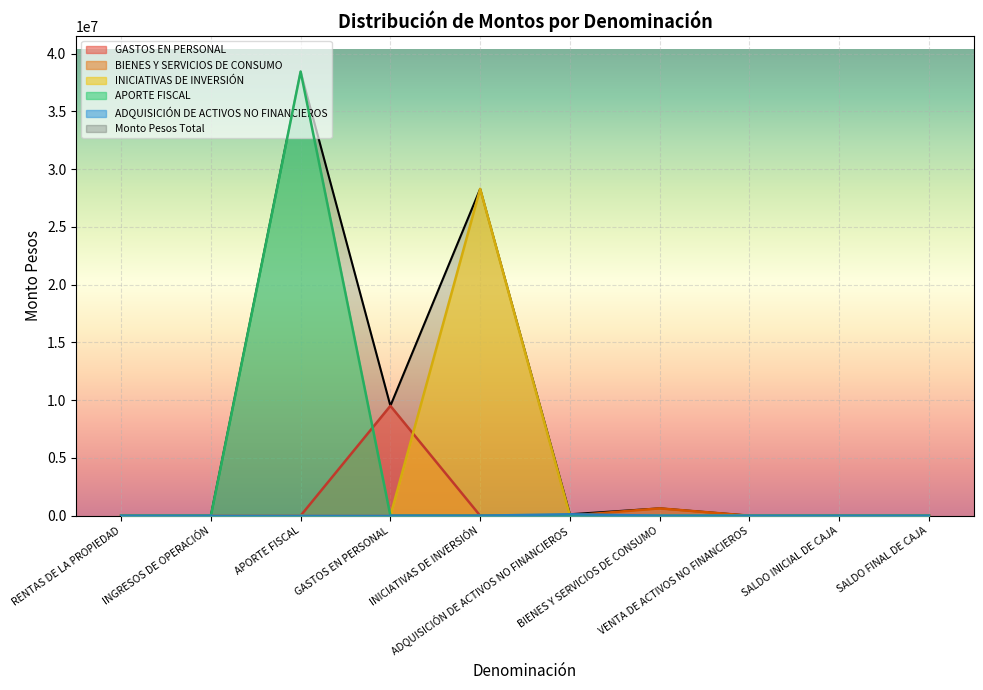

Between which two adjacent categories do GASTOS EN PERSONAL and APORTE FISCAL first intersect?

APORTE FISCAL and GASTOS EN PERSONAL